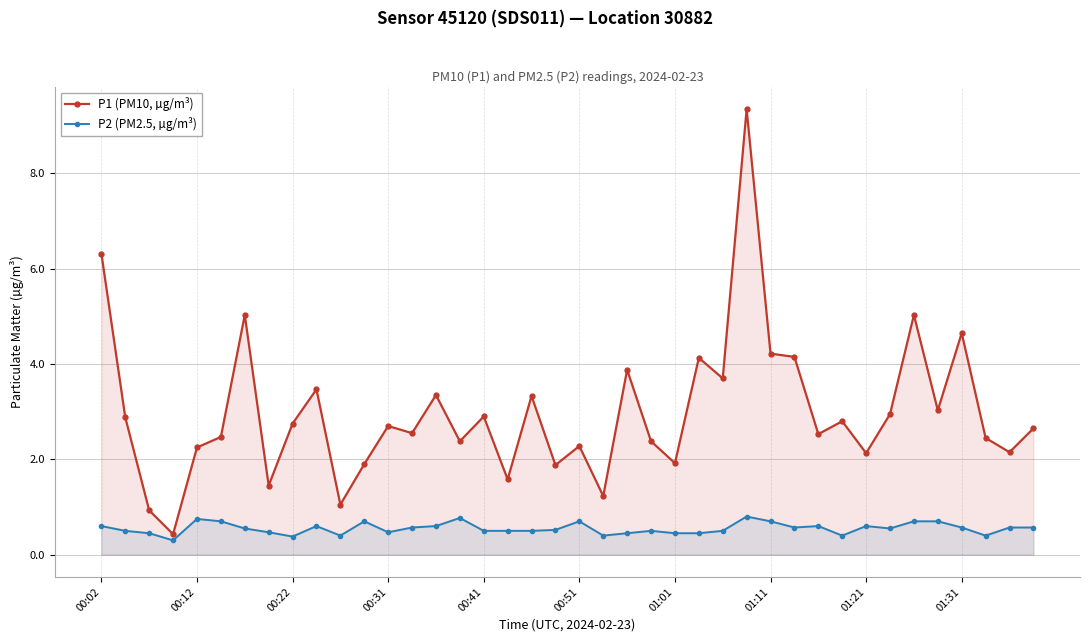

What is the maximum value shown in the chart?

9.3